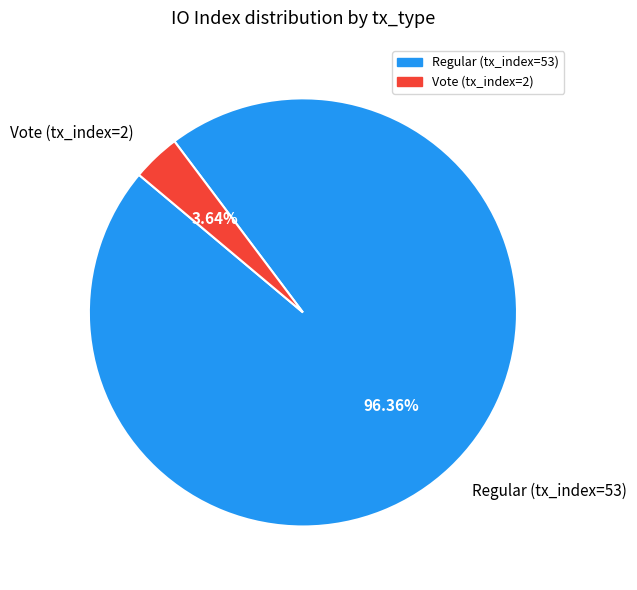

Which category has the biggest portion of the pie?

Regular (tx_index=53)